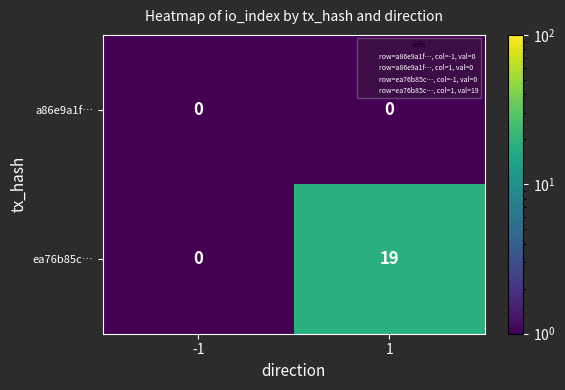

Reading right to left, list all the values displayed in this chart.

a86e9a1f…: 1=0	-1=0
ea76b85c…: 1=19	-1=0